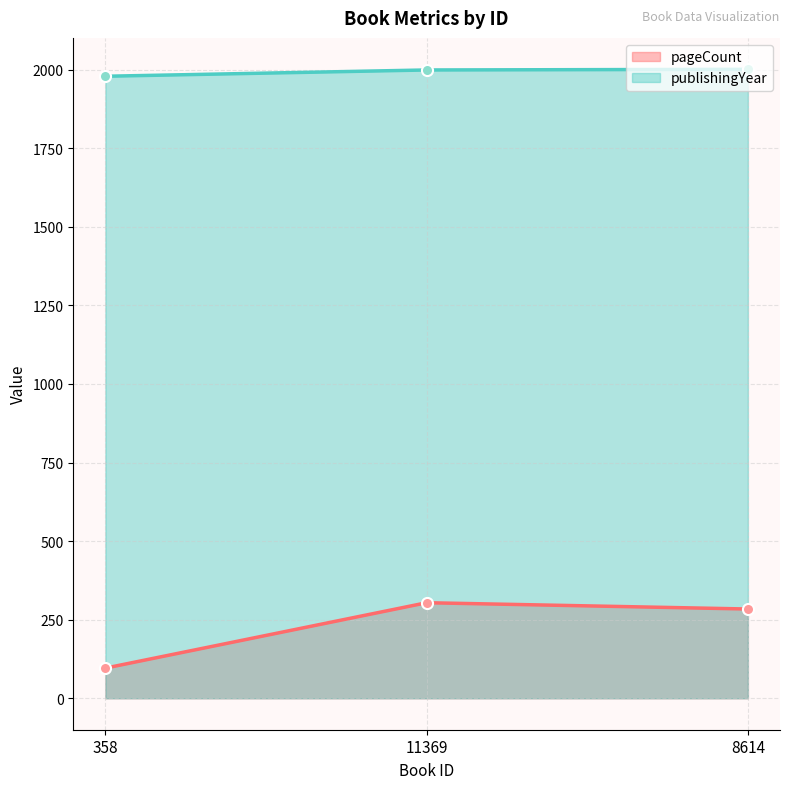

List the labels in order of pageCount value, largest first.

11369, 8614, 358